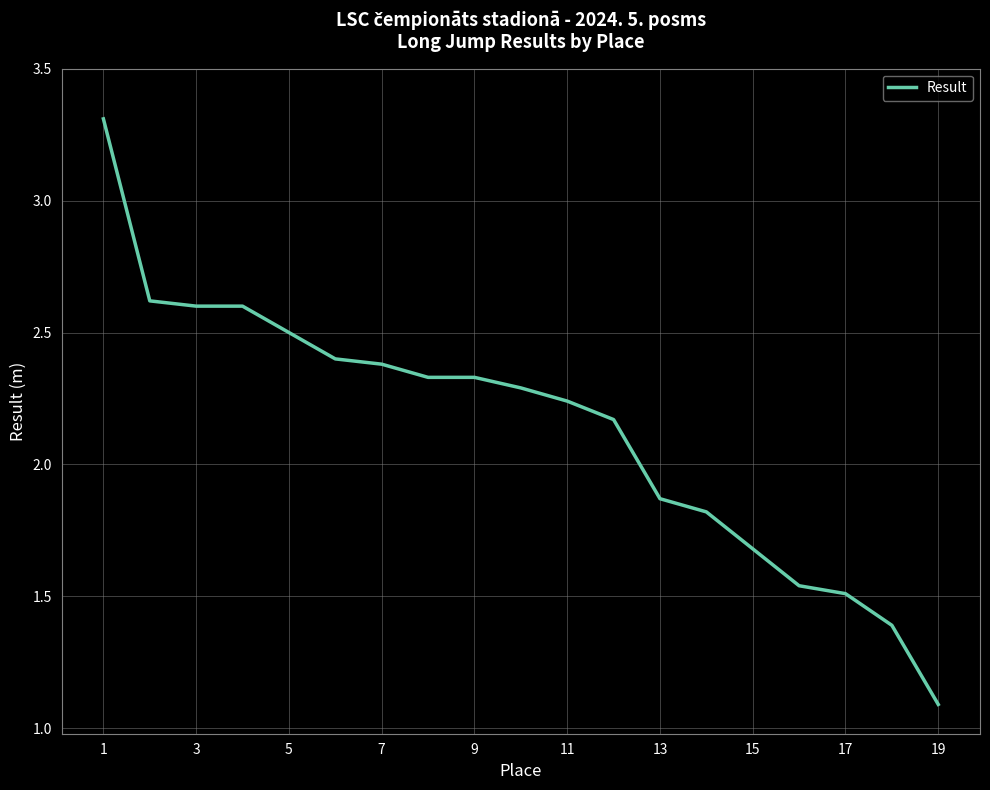

What is the smallest value displayed?

1.1